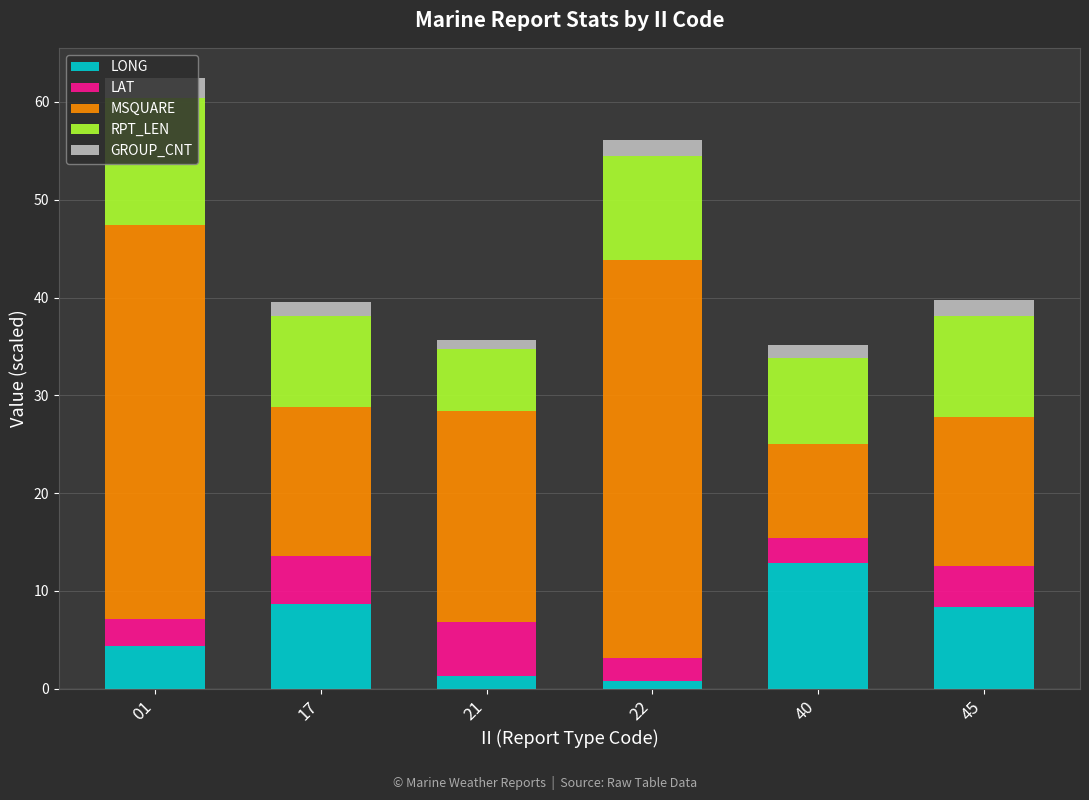

True or false: LONG has a value of 5.1 at 45.

False